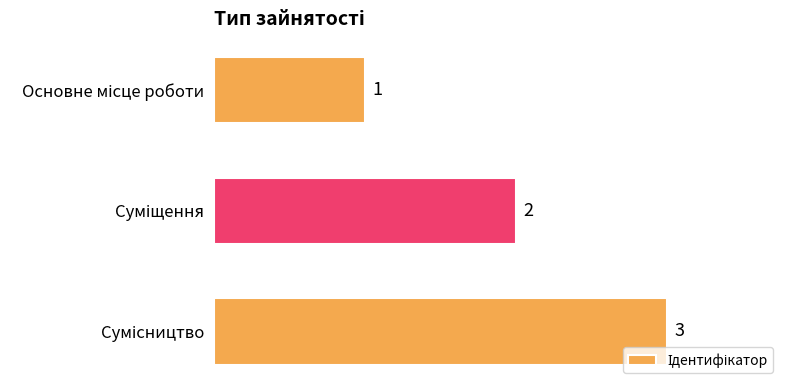

Count the values in the range 1 to 3.

3